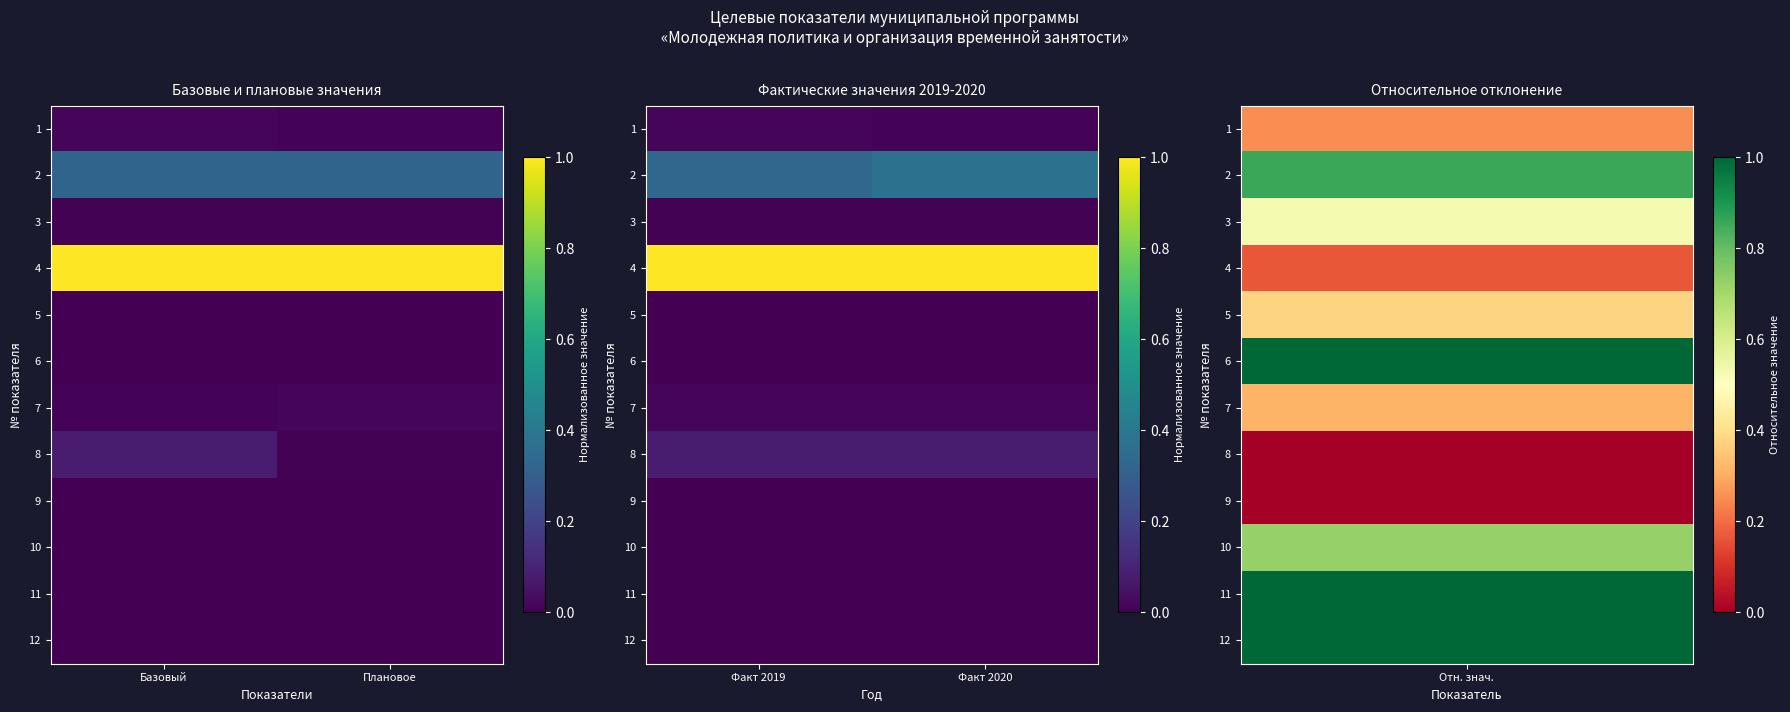

Which has a higher value, Базовый or Плановое?

Базовый